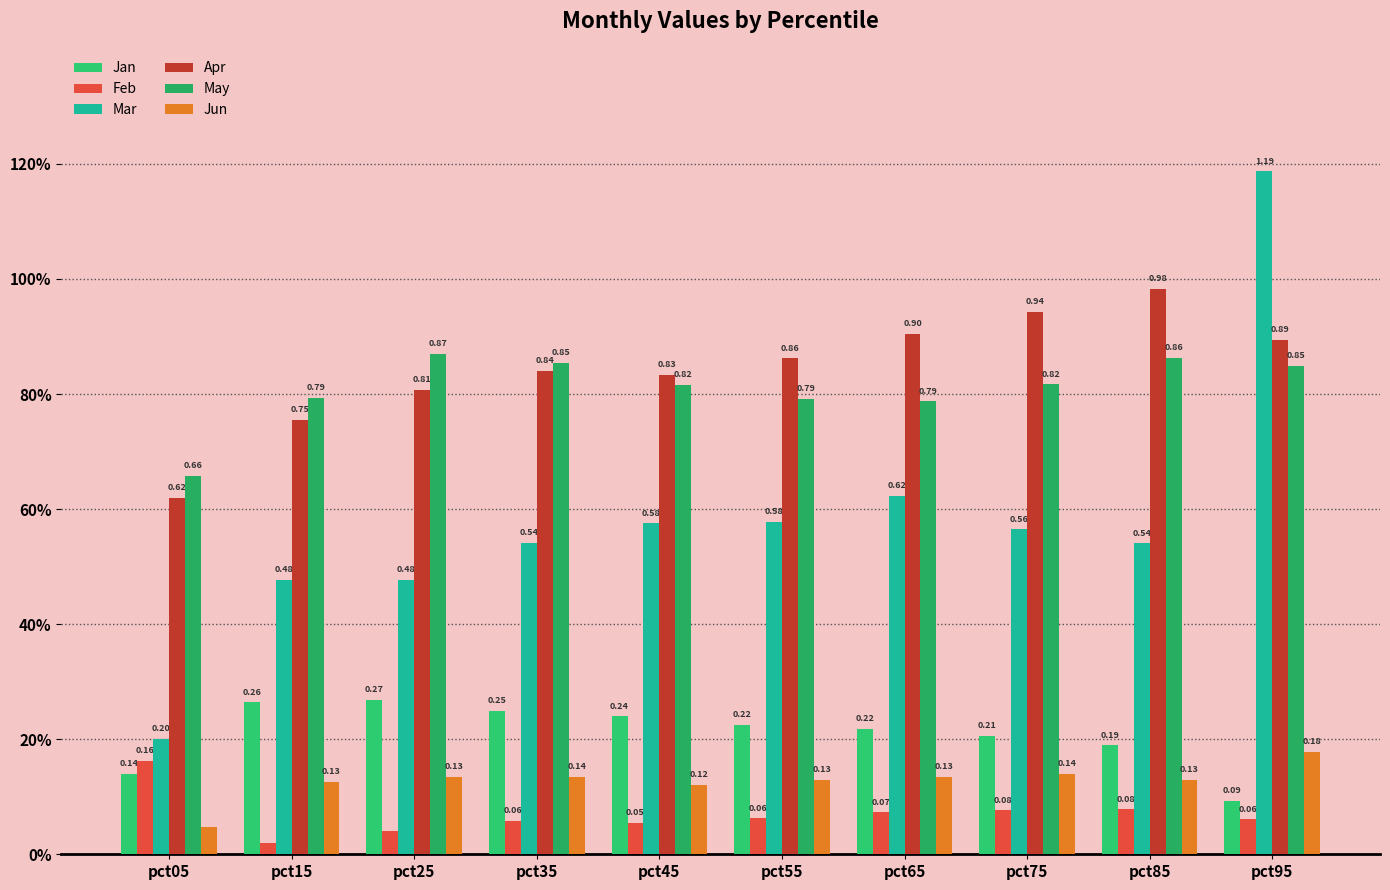

Are the bars grouped side by side (vs. stacked)?

Yes